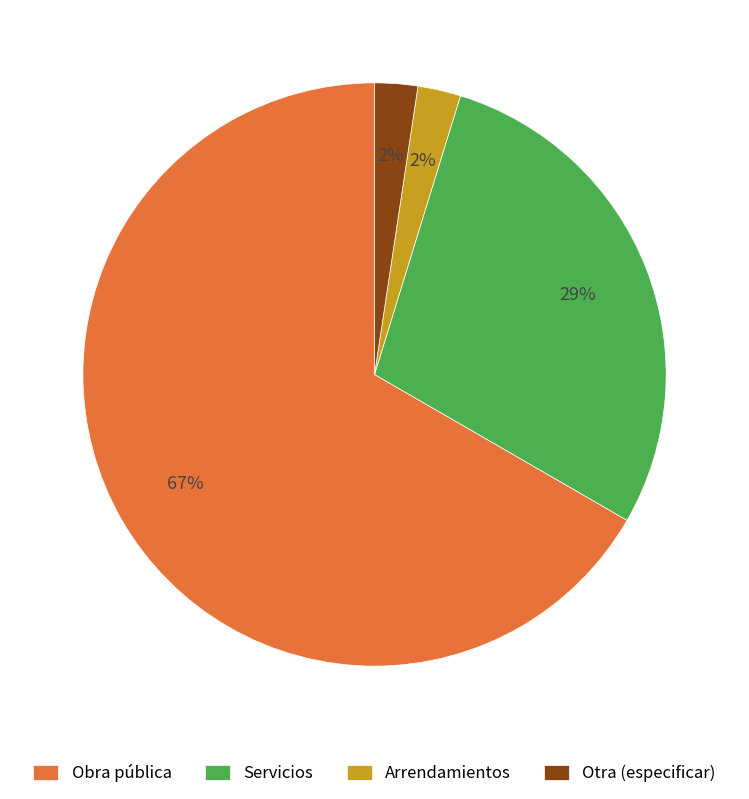

To the nearest percent, what is the combined percentage of Servicios and Otra (especificar)?

31%